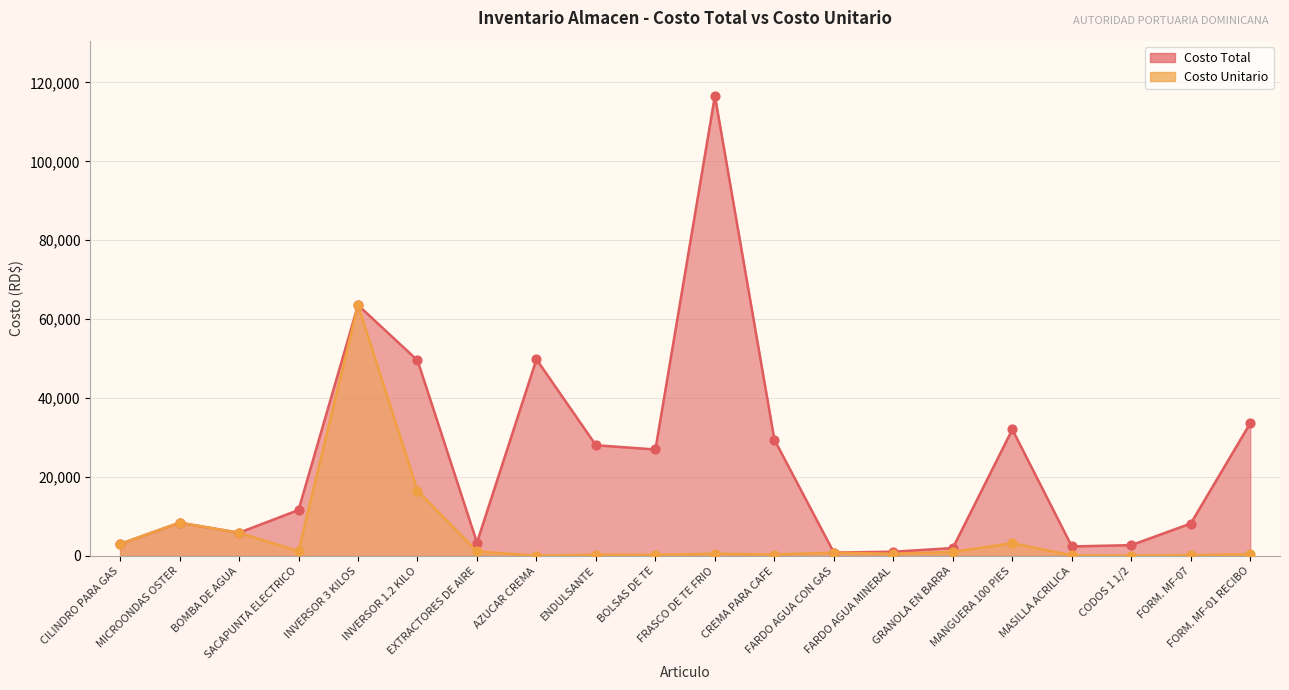

Which series has the largest total across all categories?

Costo Total